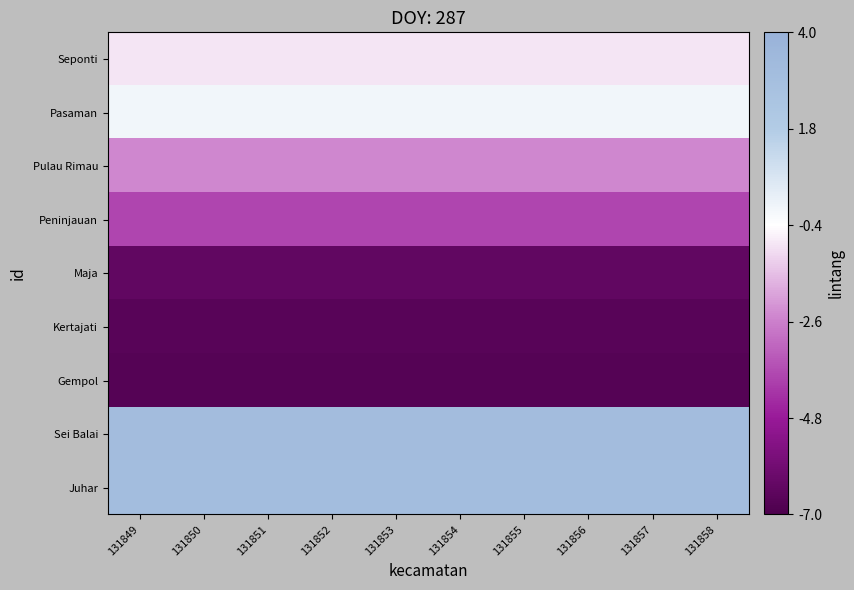

Count the number of data series in this chart.

9